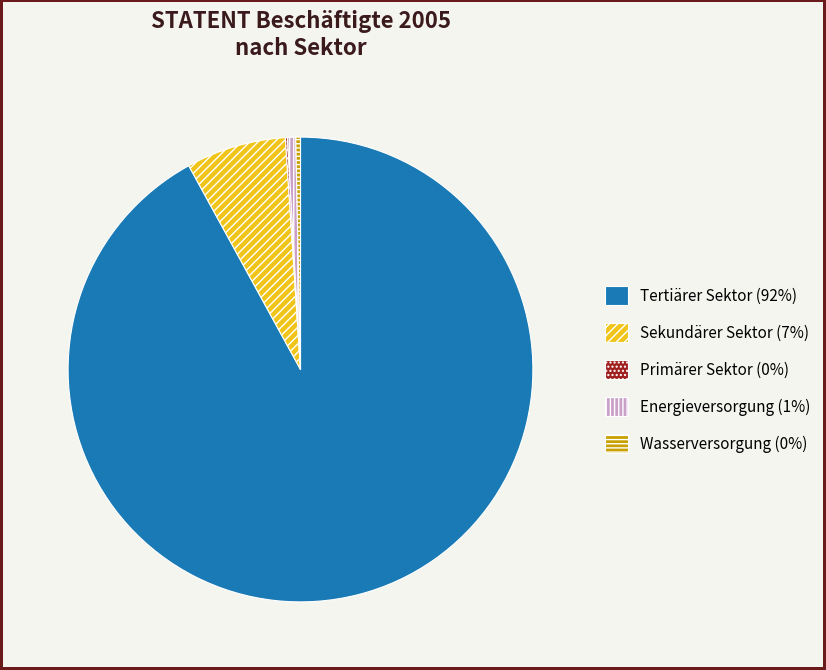

The Tertiärer Sektor slice represents 92% of the pie. True or false?

True